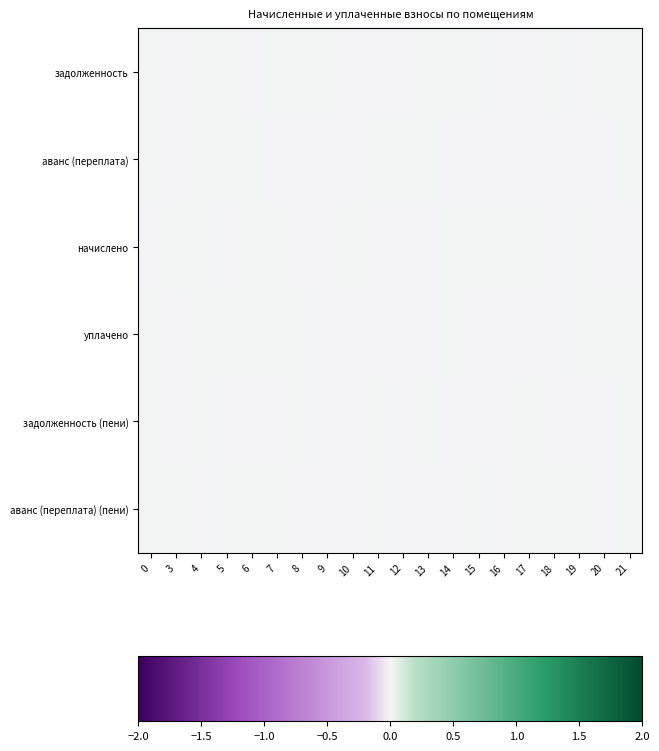

Which has a higher value, 13 or 9?

13